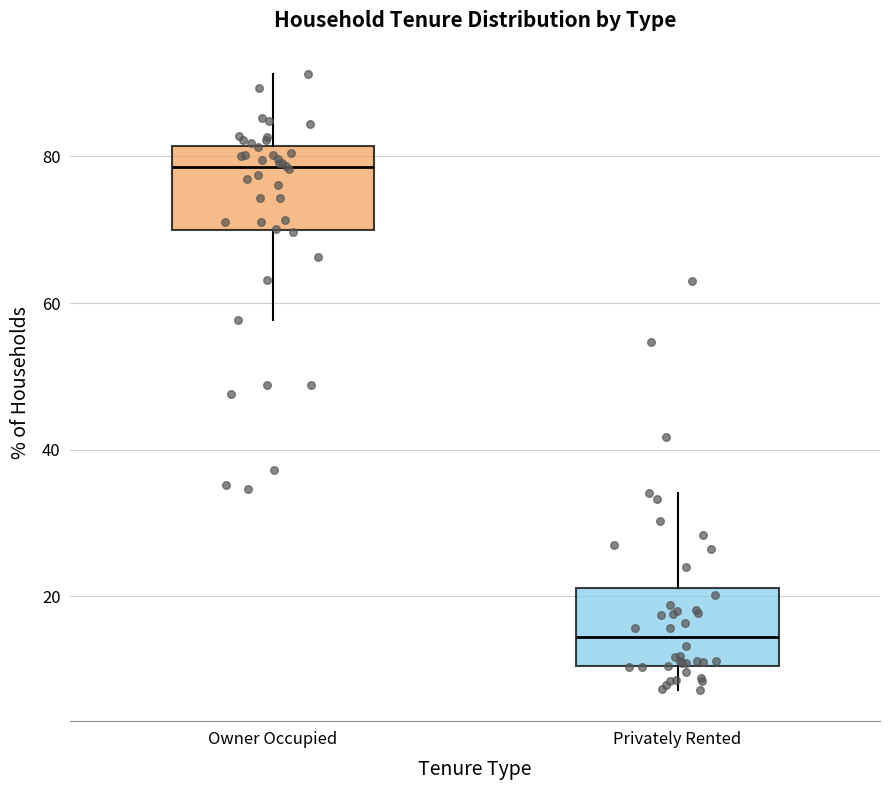

Where is the lower edge of the box for Privately Rented on the y-axis? The values are not printed on the chart, so give them approximately, as read against the axis.

10